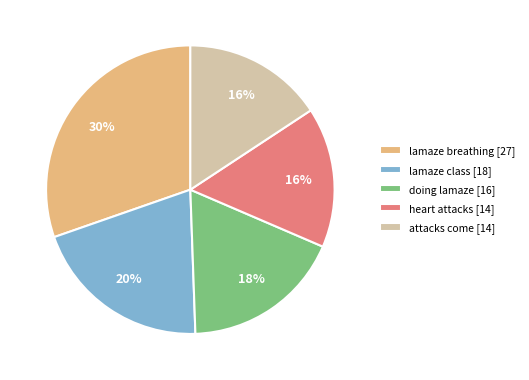

How many slices are in this pie chart?

5